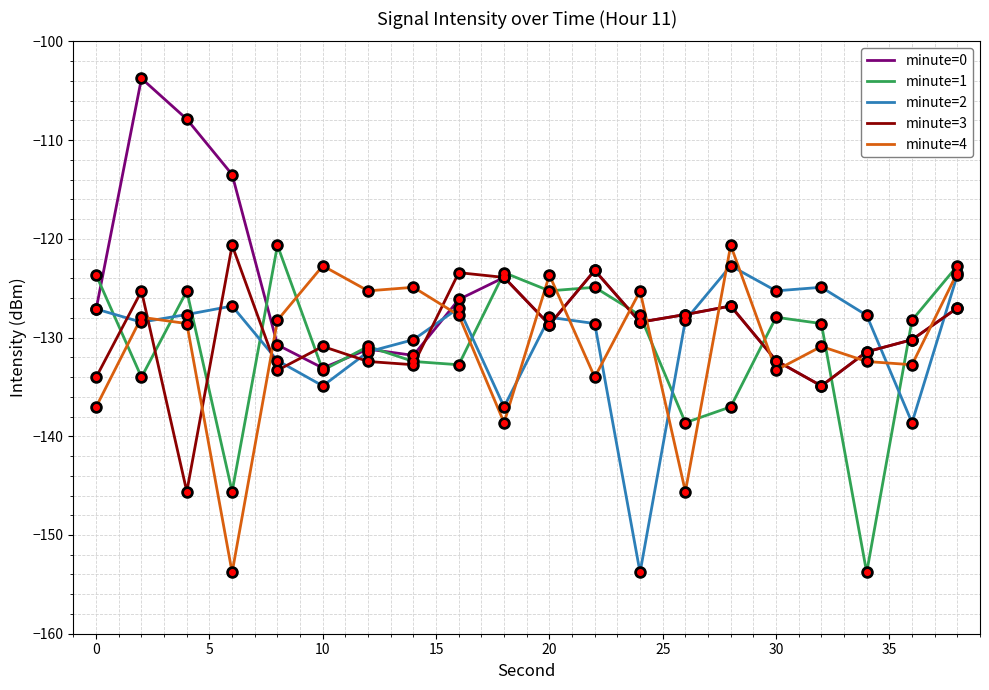

What is the smallest value displayed?

-153.8